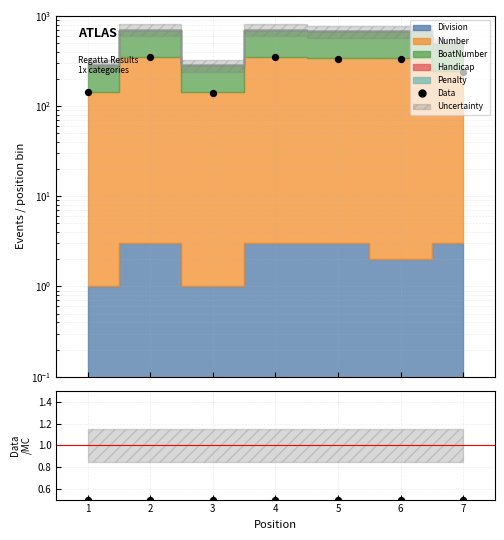

At how many categories does at least one series exceed 42?

7